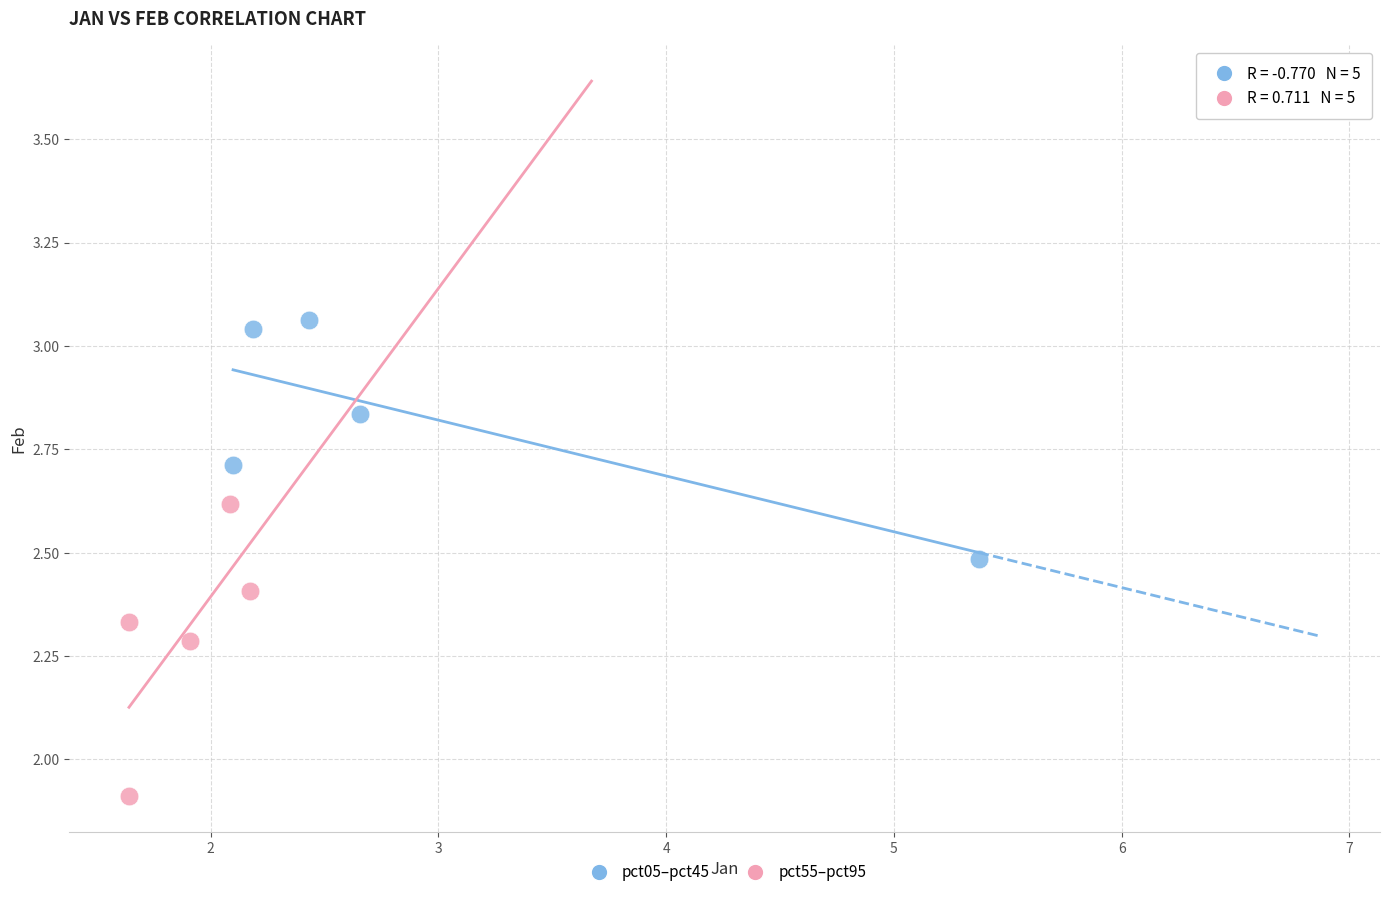

Which series has the widest spread of Y values?

pct55–pct95